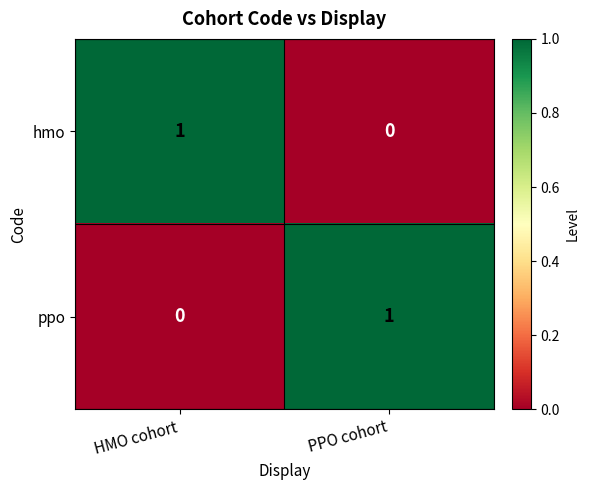

Rank the series at HMO cohort from lowest to highest value.

ppo, hmo